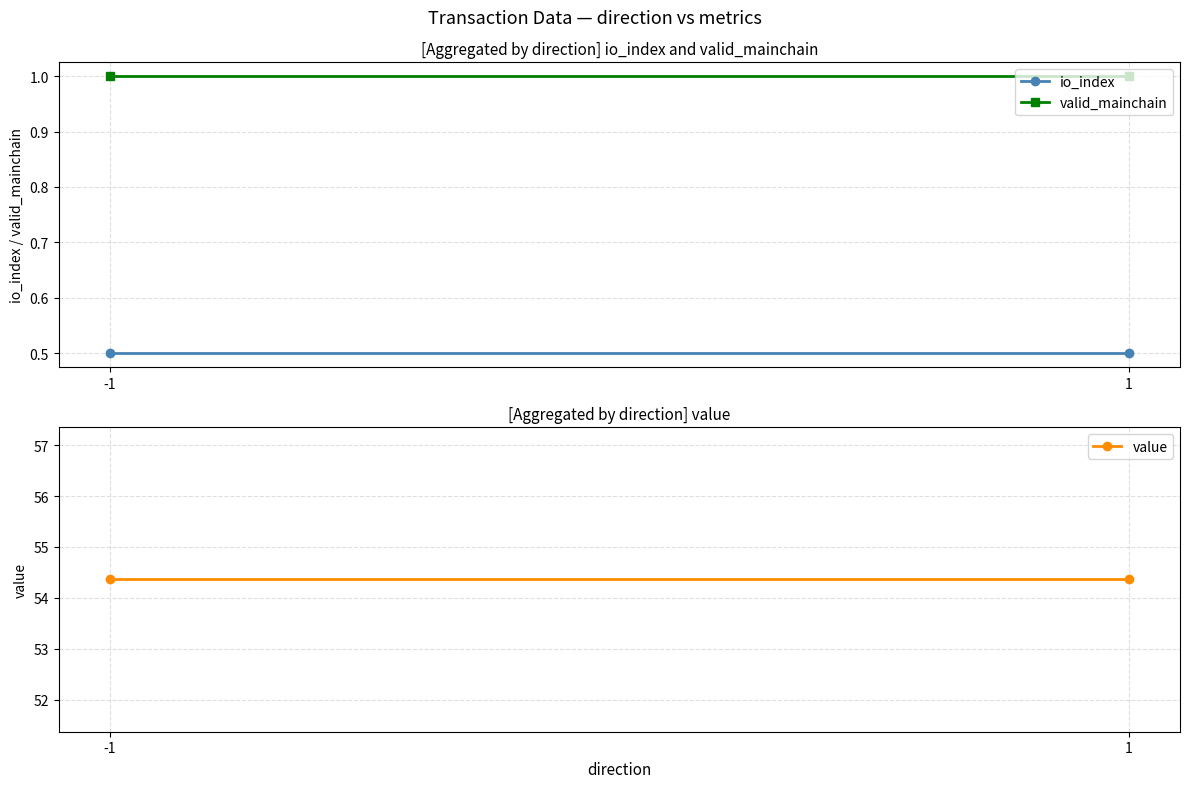

Which label corresponds to the smallest value in the chart?

-1